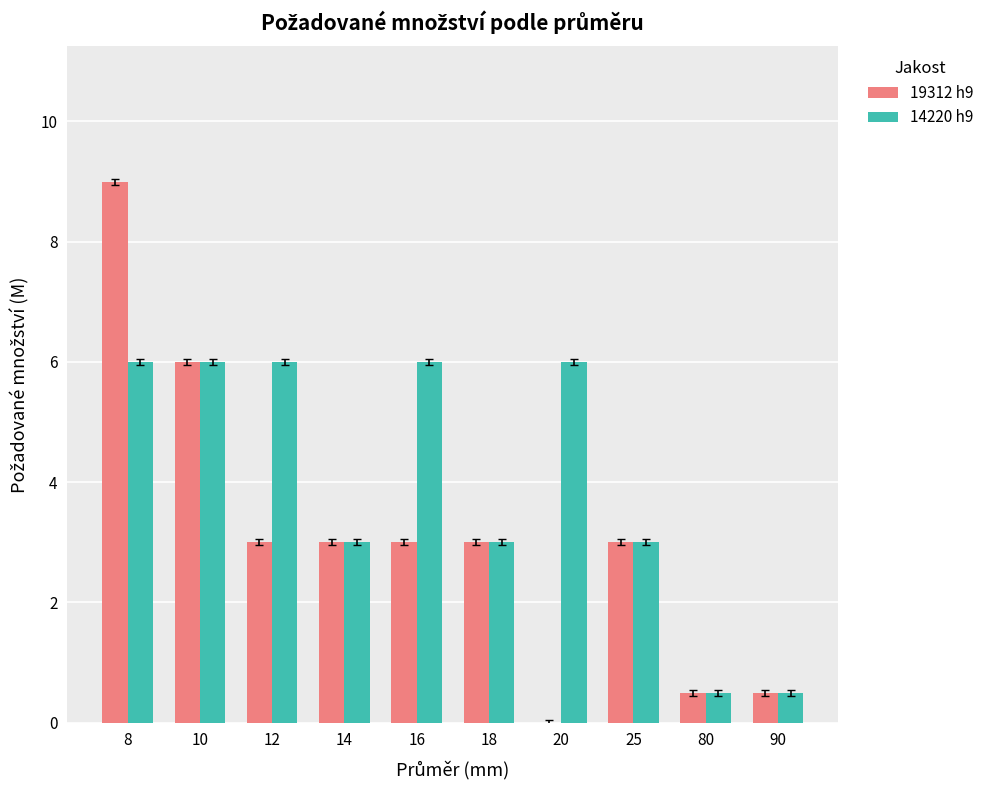

Which series changed the most between 8 and 18?

19312 h9